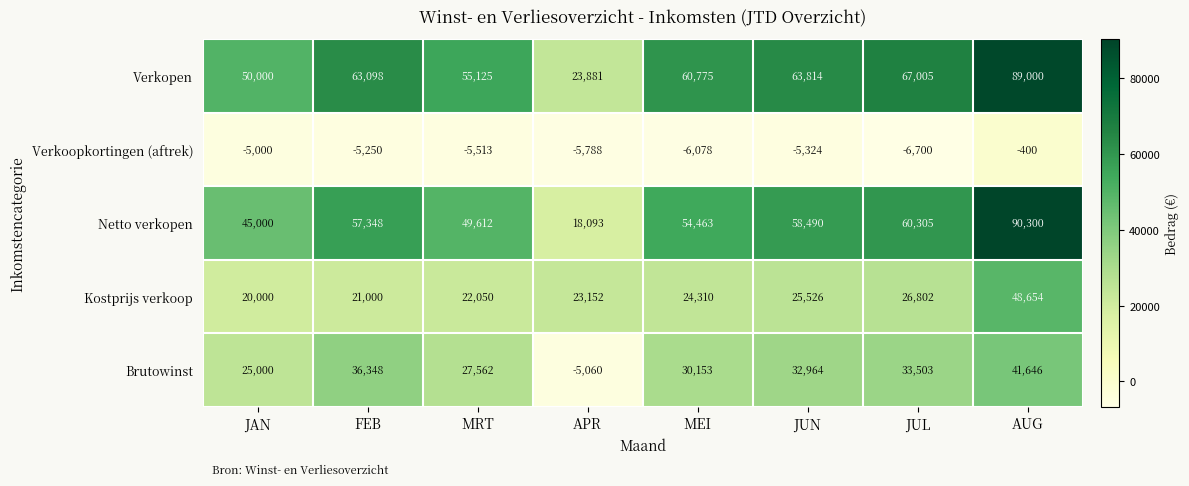

Count the number of categories in the chart.

8